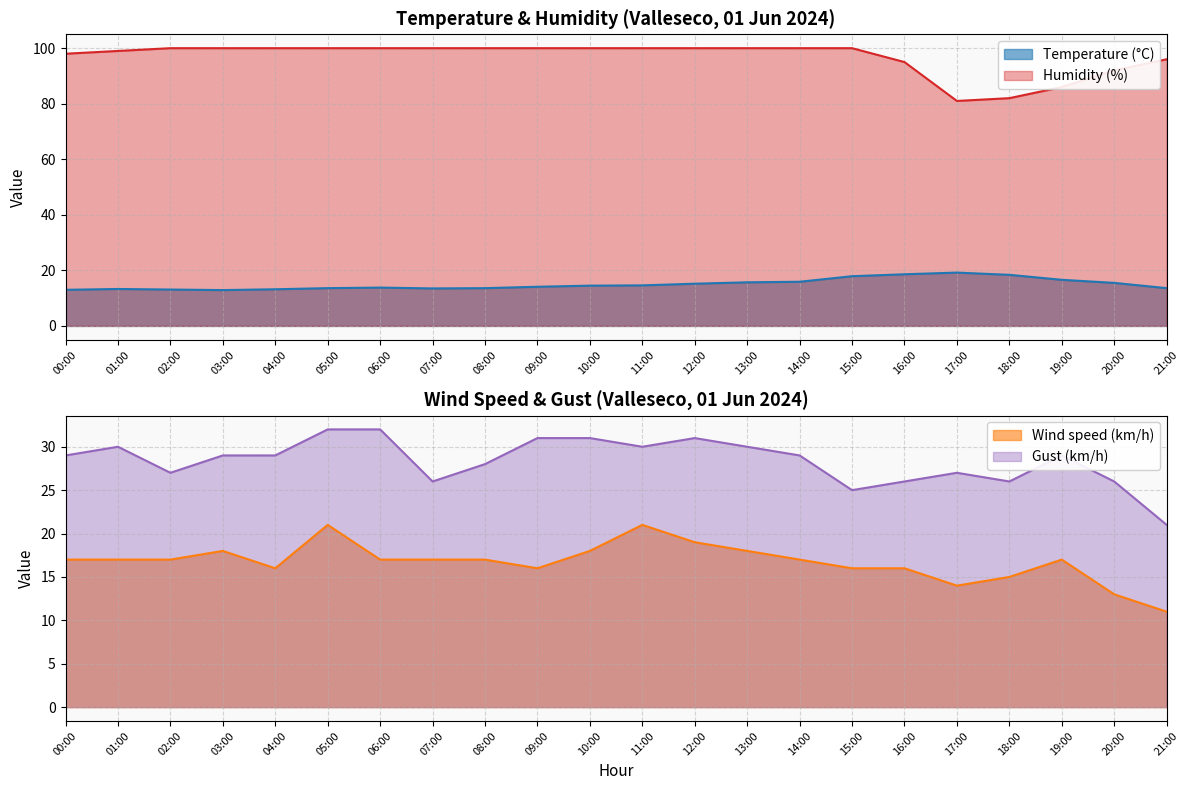

What is the value of the Wind speed (km/h) point at the 1st from the left?

17.0